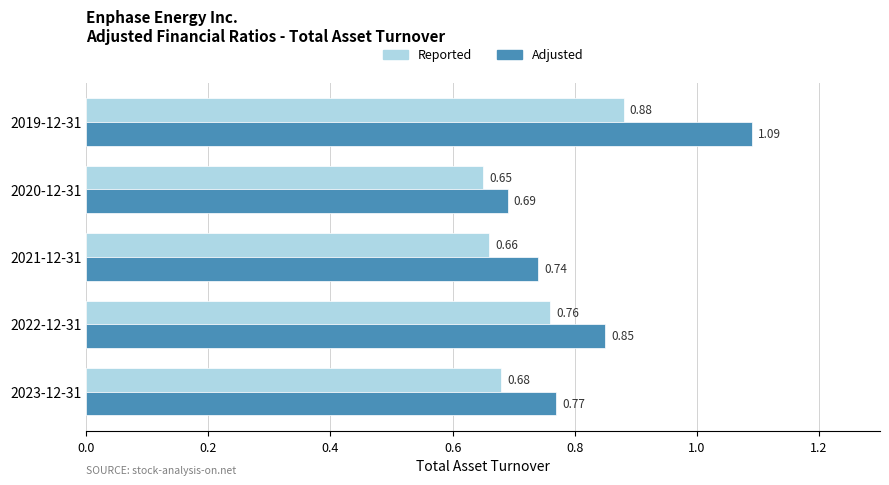

Which series has the largest total across all categories?

Adjusted